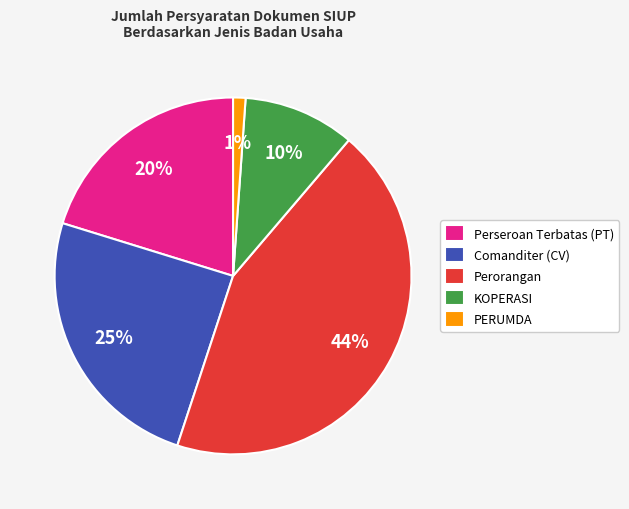

Between Perorangan and PERUMDA, which is larger?

Perorangan